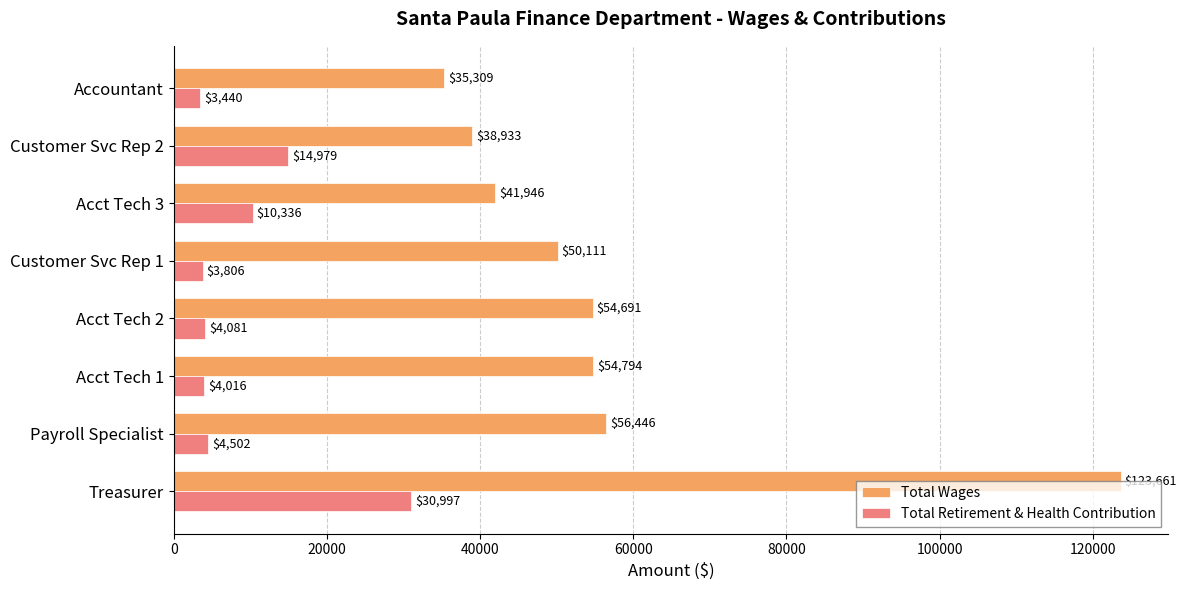

What is the total value across all series at Treasurer?

154658